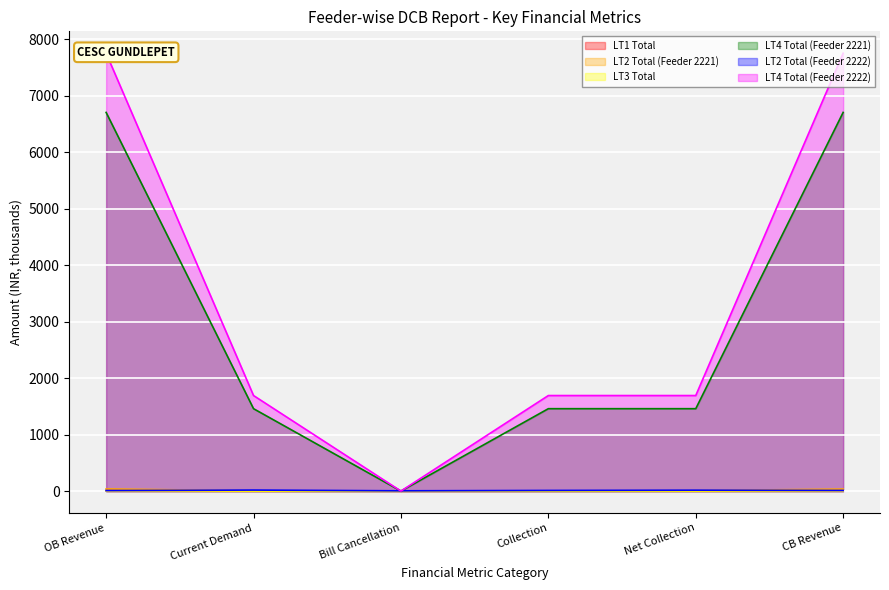

Reading right to left, transcribe all the data shown in this chart.

LT1 Total: CB Revenue=8.9	Net Collection=2.2	Collection=1.6	Bill Cancellation=0.6	Current Demand=1.6	OB Revenue=9.5
LT2 Total (Feeder 2221): CB Revenue=35.6	Net Collection=7.3	Collection=3.7	Bill Cancellation=3.7	Current Demand=4.8	OB Revenue=38.1
LT3 Total: CB Revenue=3.2	Net Collection=0.0	Collection=0.0	Bill Cancellation=0.0	Current Demand=0.3	OB Revenue=2.9
LT4 Total (Feeder 2221): CB Revenue=6704.2	Net Collection=1458.5	Collection=1458.5	Bill Cancellation=0.0	Current Demand=1458.5	OB Revenue=6704.2
LT2 Total (Feeder 2222): CB Revenue=10.4	Net Collection=15.6	Collection=11.0	Bill Cancellation=4.6	Current Demand=17.5	OB Revenue=8.5
LT4 Total (Feeder 2222): CB Revenue=7752.2	Net Collection=1691.3	Collection=1691.3	Bill Cancellation=0.0	Current Demand=1691.3	OB Revenue=7752.2